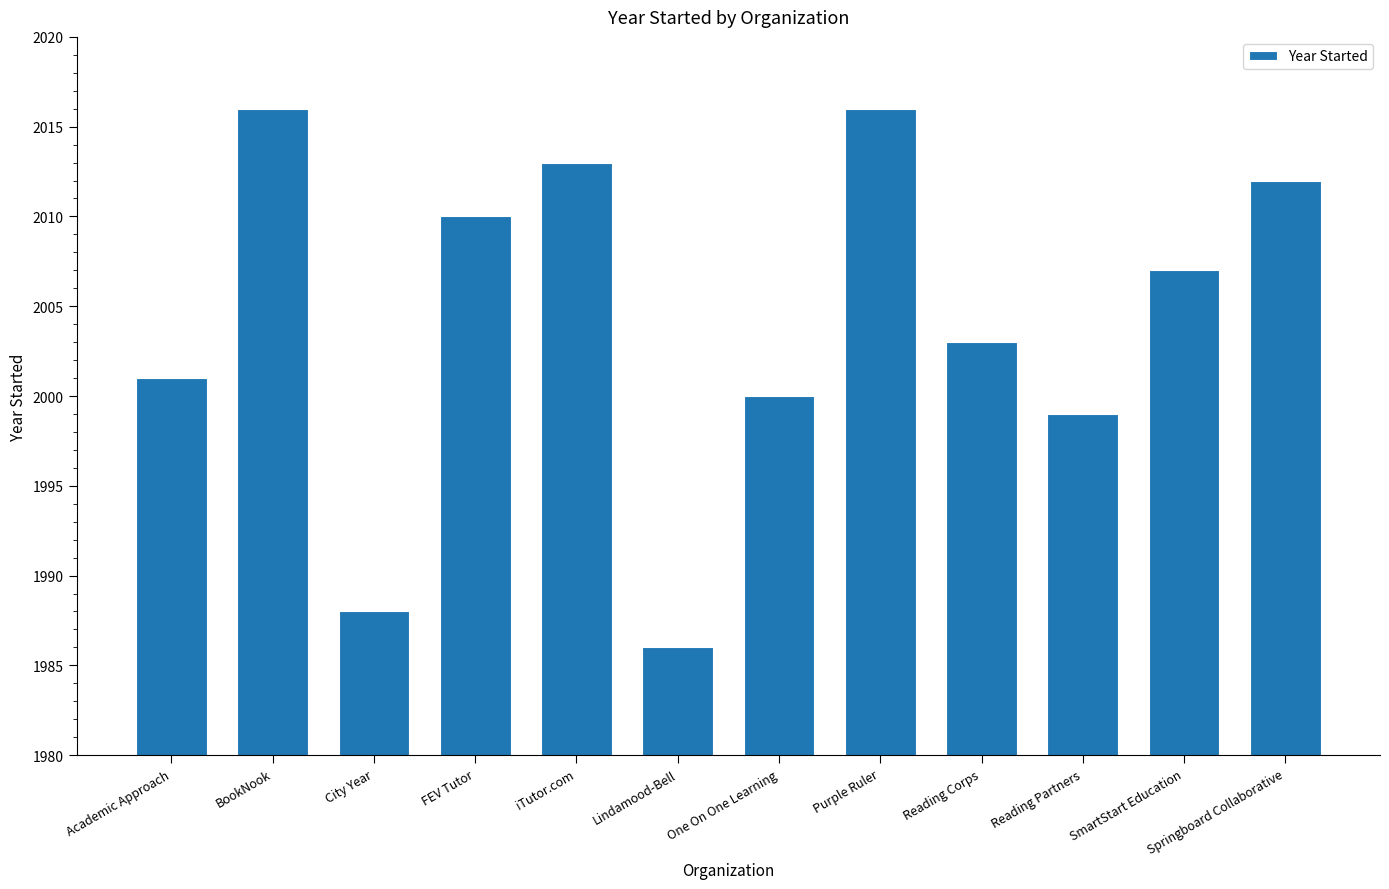

Where does the data first go above 2007?

BookNook